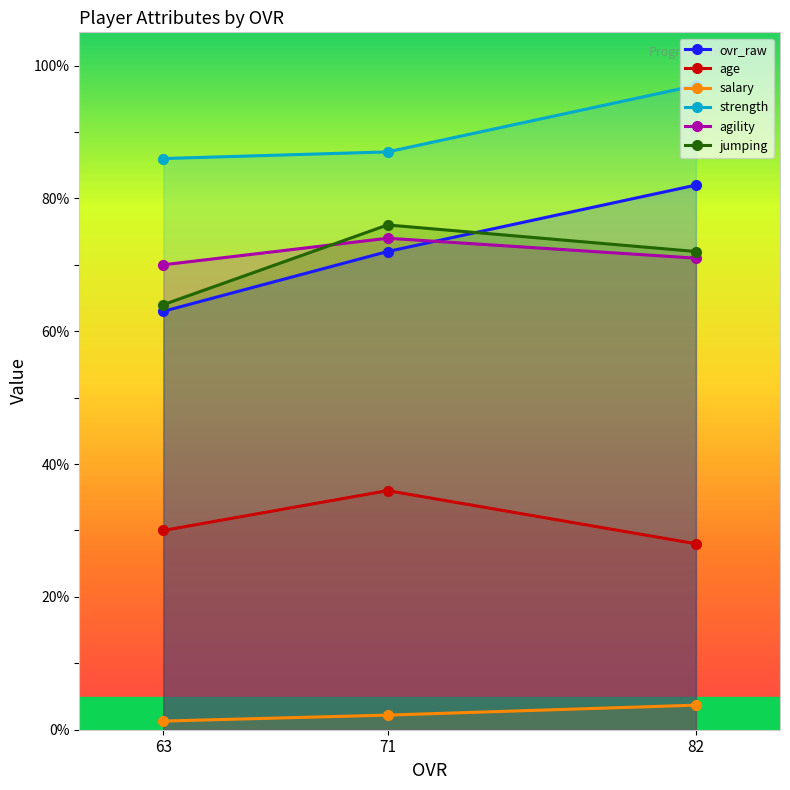

Reading right to left, what are all the values shown in this chart?

ovr_raw: 82.0	72.0	63.0
age: 28.0	36.0	30.0
salary: 3.7	2.2	1.3
strength: 97.0	87.0	86.0
agility: 71.0	74.0	70.0
jumping: 72.0	76.0	64.0